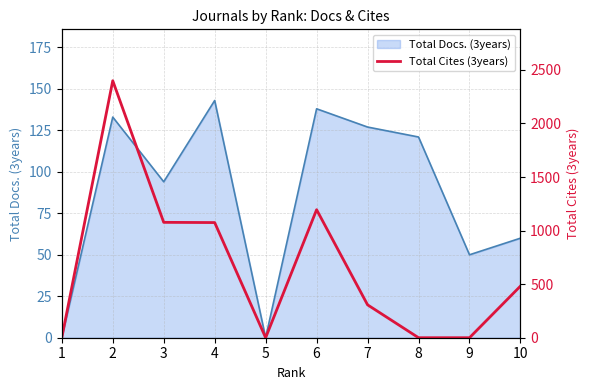

At which category does the chart reach its minimum across all series?

1